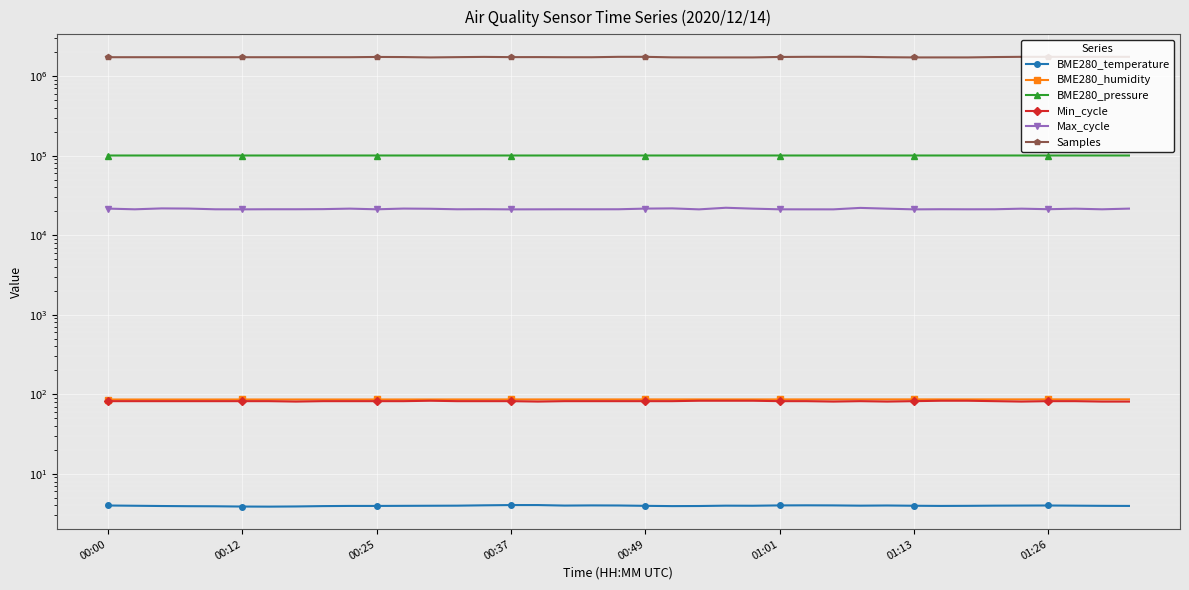

Where is the first local minimum for Samples?

00:25